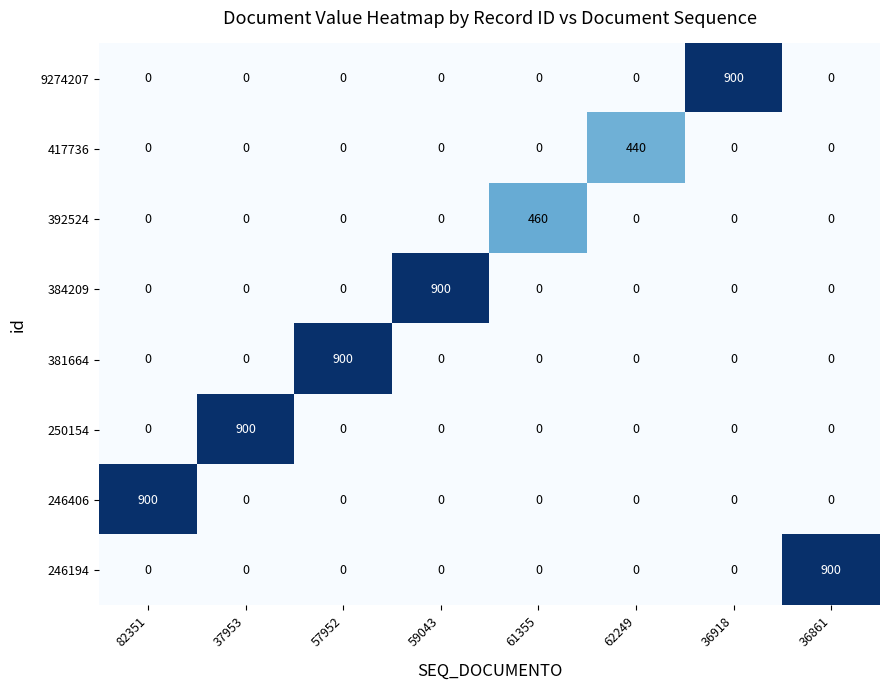

The 384209 series shows 0 at 82351. True or false?

True